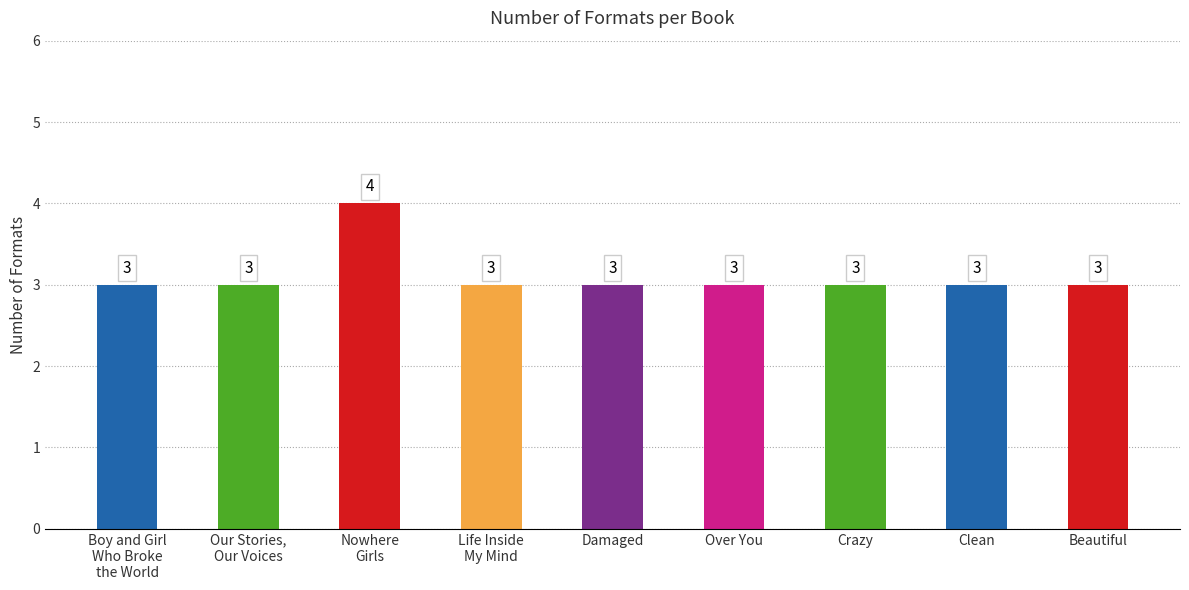

What is the ratio of the value at Crazy to the value at Over You?

1.0